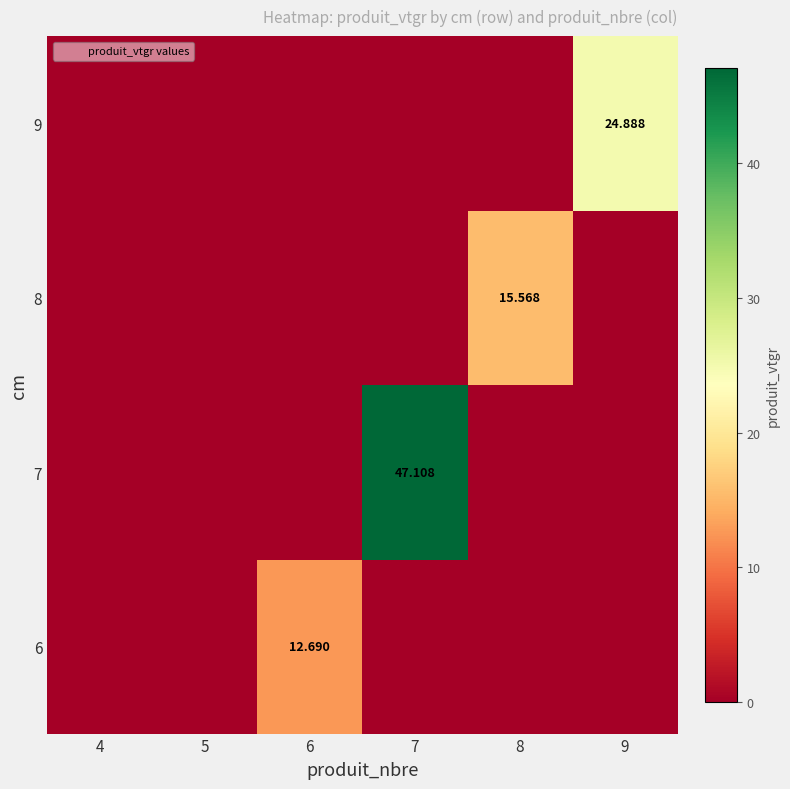

How many data points does each series have?

6